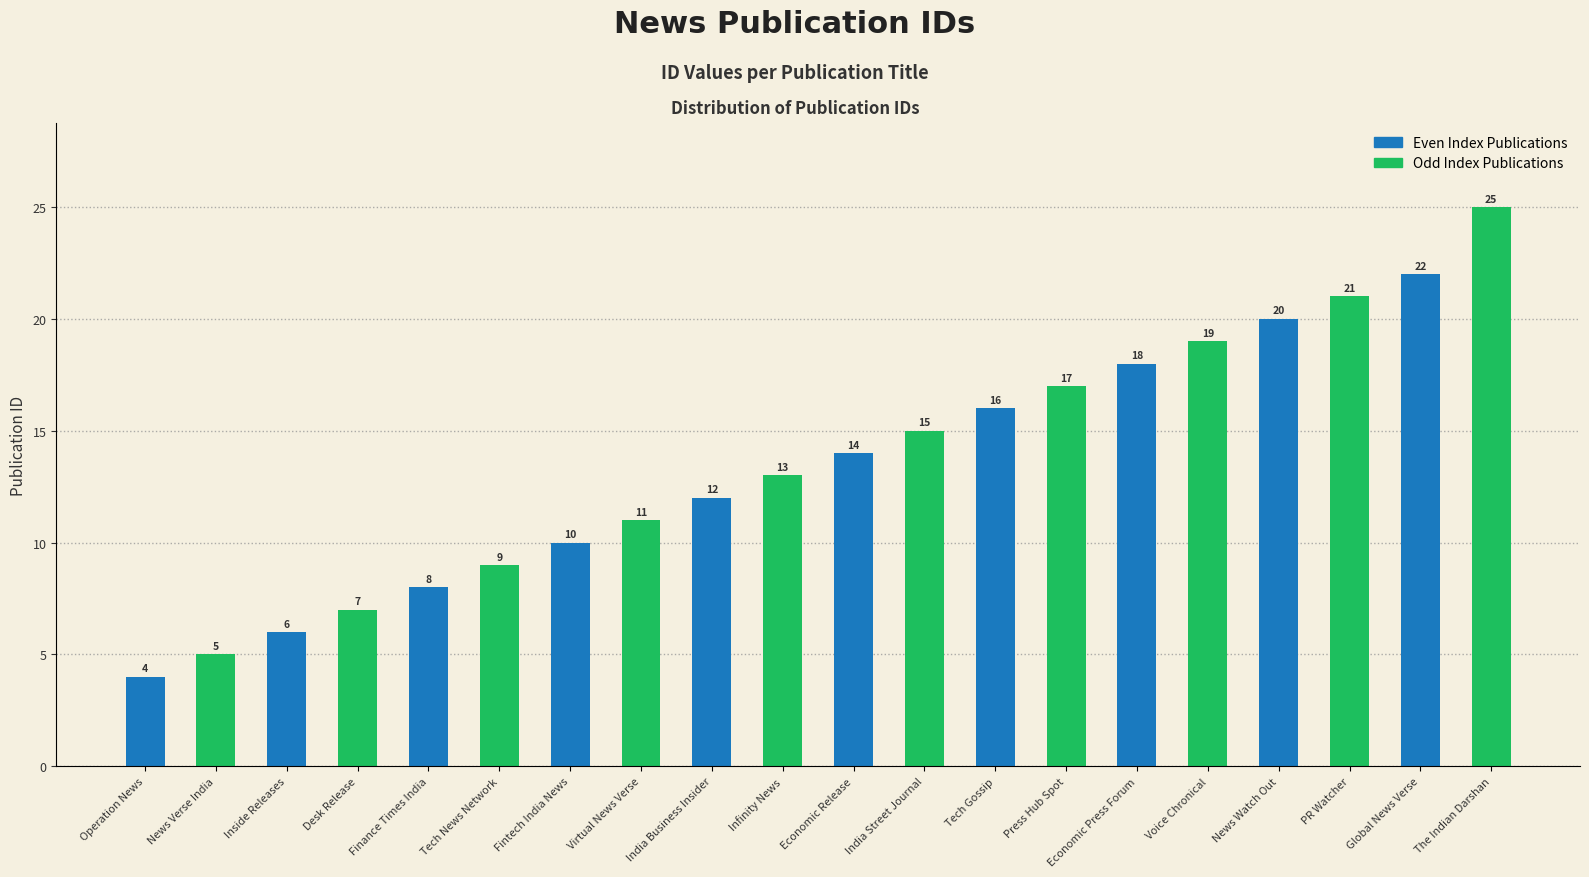

Reading left to right, extract all data points from this chart.

Operation News=4	News Verse India=5	Inside Releases=6	Desk Release=7	Finance Times India=8	Tech News Network=9	Fintech India News=10	Virtual News Verse=11	India Business Insider=12	Infinity News=13	Economic Release=14	India Street Journal=15	Tech Gossip=16	Press Hub Spot=17	Economic Press Forum=18	Voice Chronical=19	News Watch Out=20	PR Watcher=21	Global News Verse=22	The Indian Darshan=25